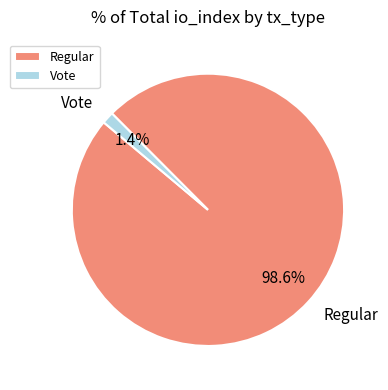

The Vote slice represents 9% of the pie. True or false?

False